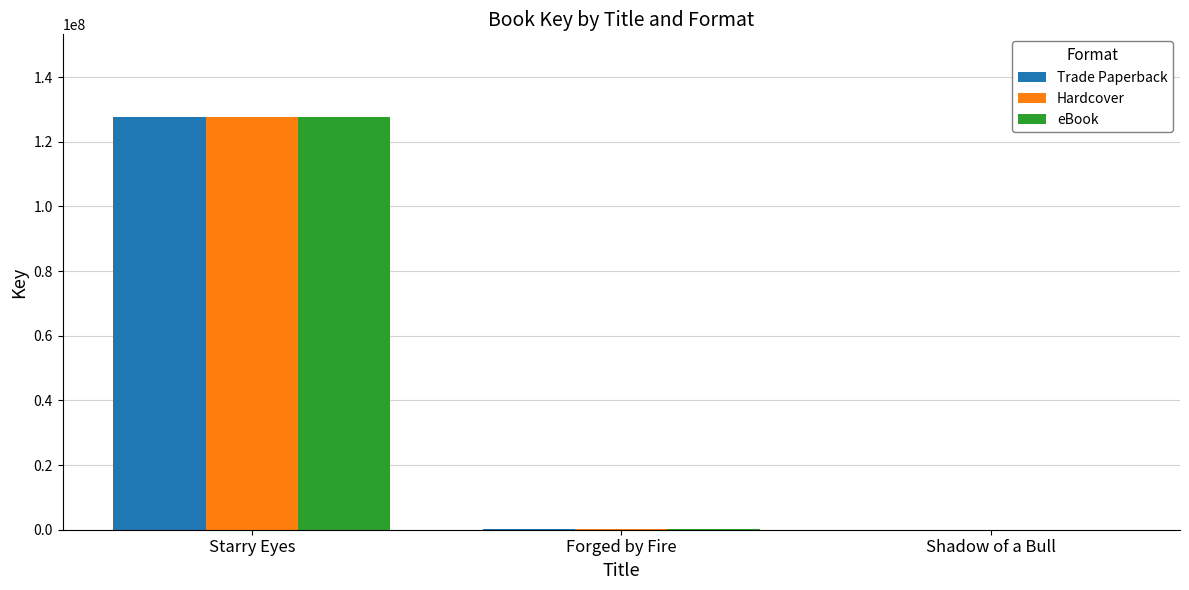

Is the value of Hardcover at Starry Eyes greater than the value of Trade Paperback at Shadow of a Bull?

Yes